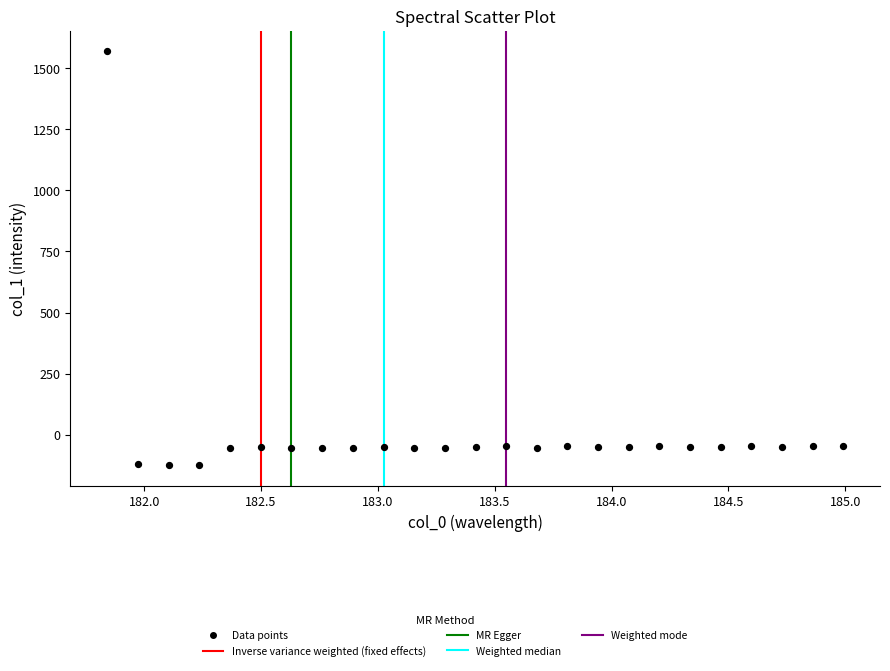

What is the range of Y values (max minus min)?

1695.7